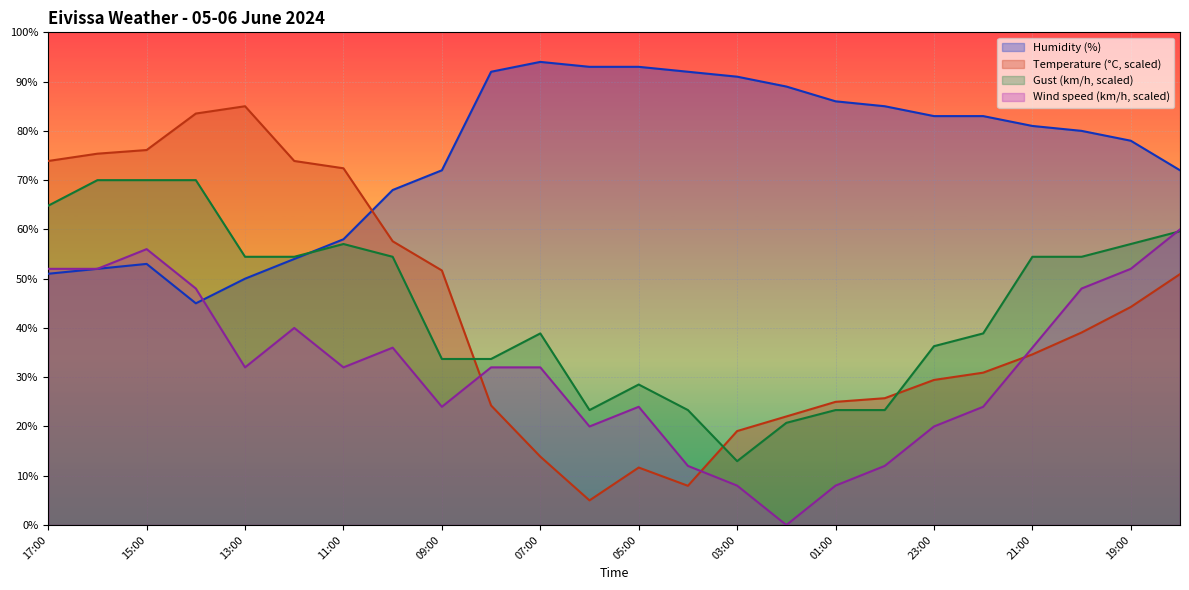

After their last crossing, which series has the higher values: Humidity (%) or Temperature (C)?

Humidity (%)